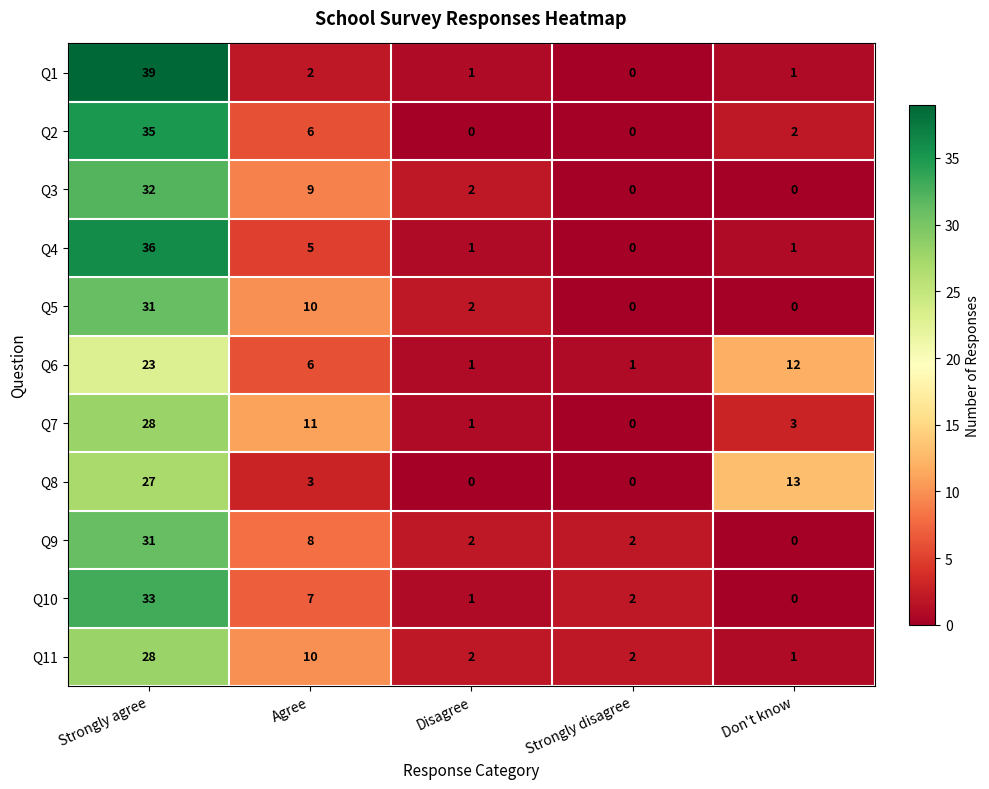

What is the maximum value shown in the chart?

39